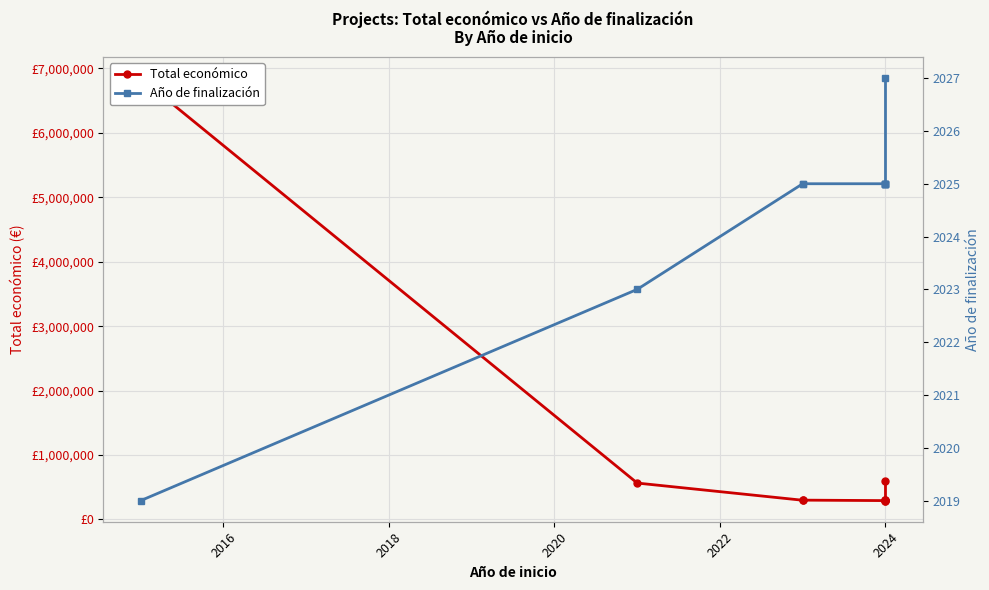

Which series has the largest range (max minus min)?

Total económico